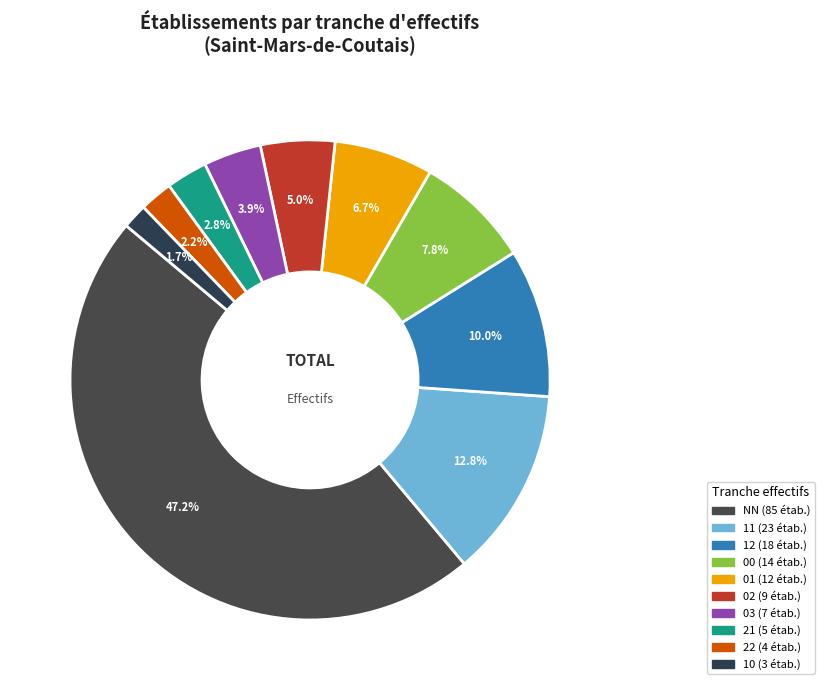

How many slices are in this pie chart?

10